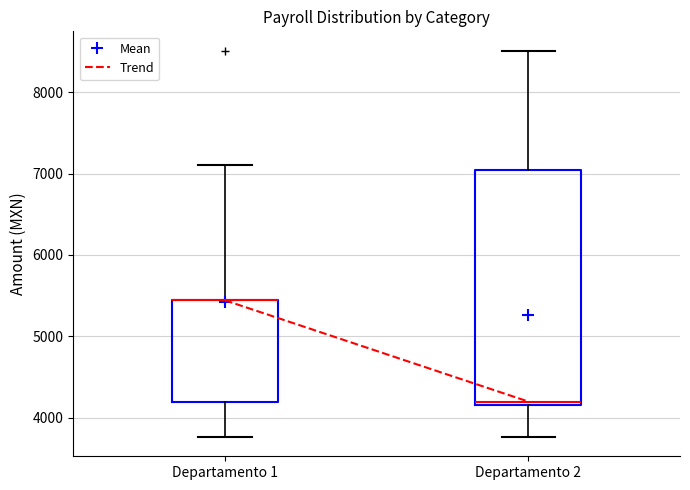

Reading left to right, transcribe this box plot: for each box, give where its median line is, the range the box spans, and where its two whiskers end, as read against the y-axis. The values are not printed on the chart, so give them approximately, as read against the axis.

Departamento 1: median 5400 (drawn on the box's upper edge), box 4200 to 5400, whiskers 3800 to 7100
Departamento 2: median 4200 (just above the box's lower edge), box 4200 to 7000, whiskers 3800 to 8500